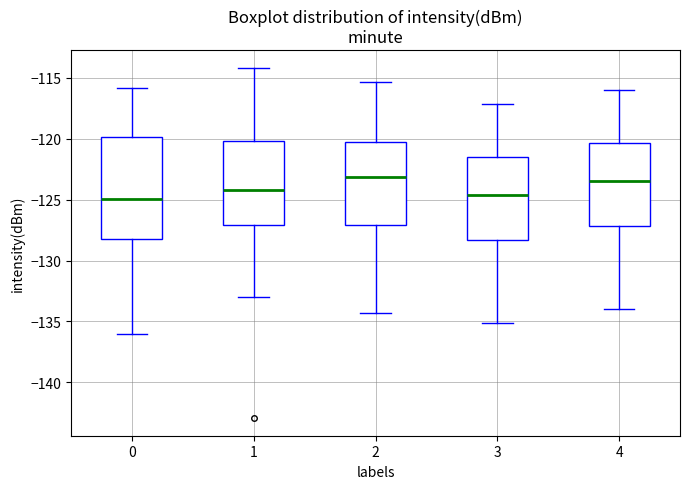

Reading left to right, read every box against the y-axis: the position of its median line, the range the box covers, and the ends of its whiskers. The values are not printed on the chart, so give them approximately, as read against the axis.

0: median -125.0, box -128.5 to -120.0, whiskers -136.0 to -116.0
1: median -124.0, box -127.0 to -120.0, whiskers -133.0 to -114.0
2: median -123.0, box -127.0 to -120.0, whiskers -134.5 to -115.5
3: median -124.5, box -128.5 to -121.5, whiskers -135.0 to -117.0
4: median -123.5, box -127.0 to -120.5, whiskers -134.0 to -116.0